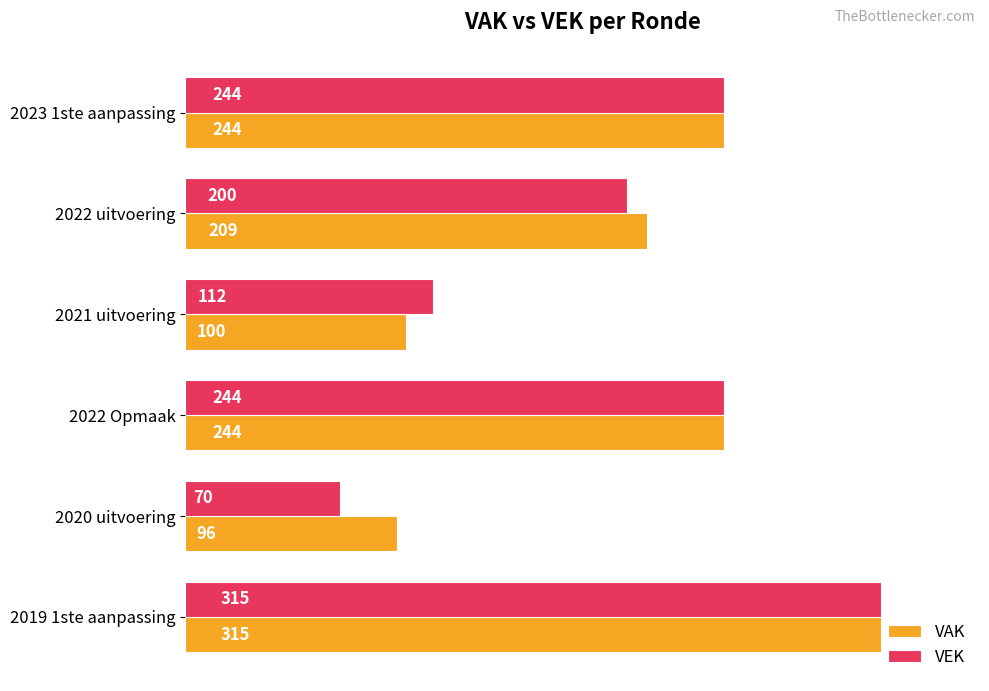

At which category does the chart reach its minimum across all series?

2020 uitvoering